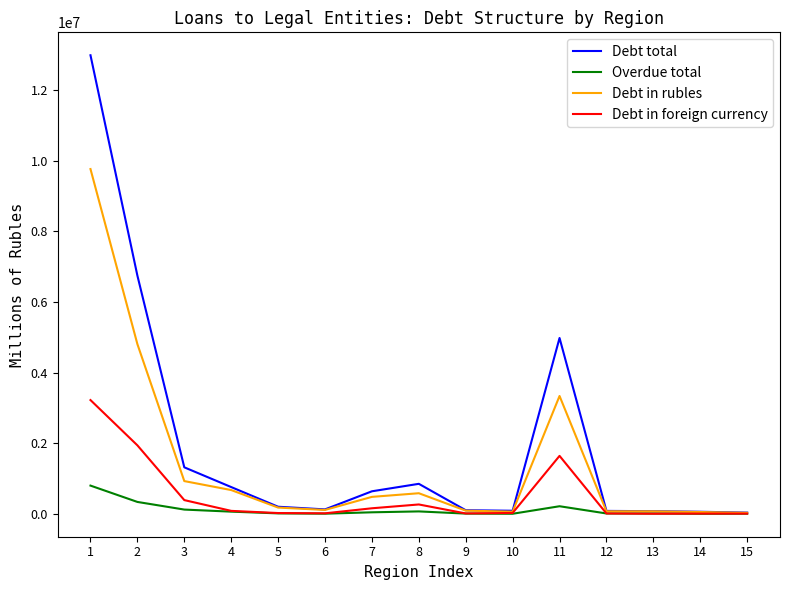

At which label does Overdue total first exceed 13633?

1